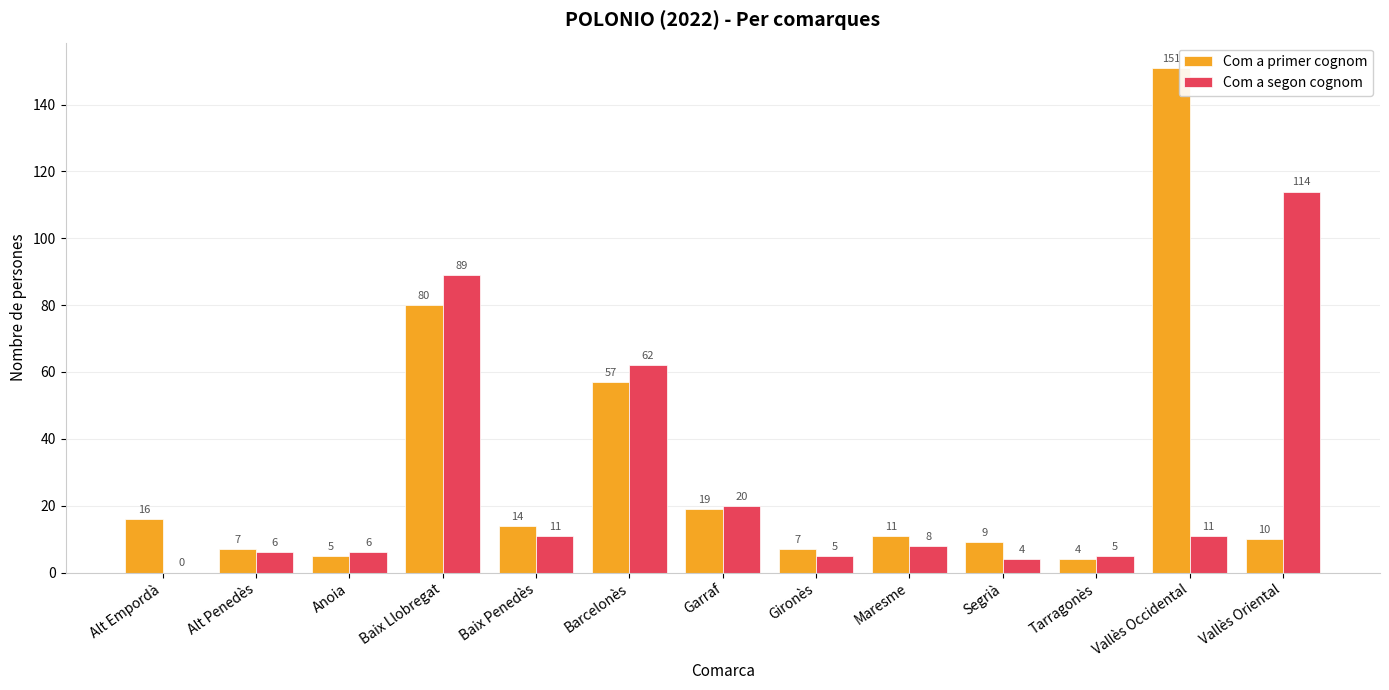

Which series has the widest spread of values?

Com a primer cognom